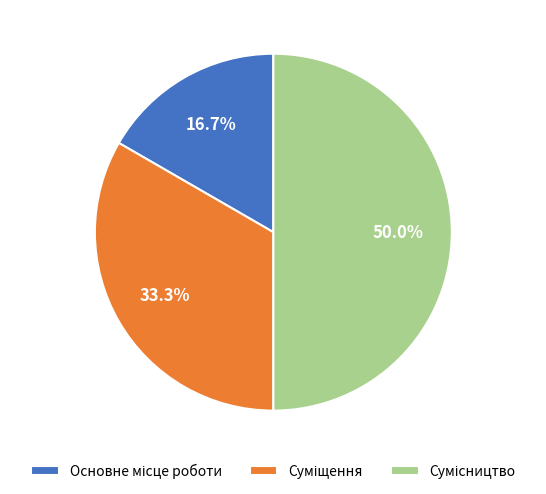

How many segments does this pie chart have?

3